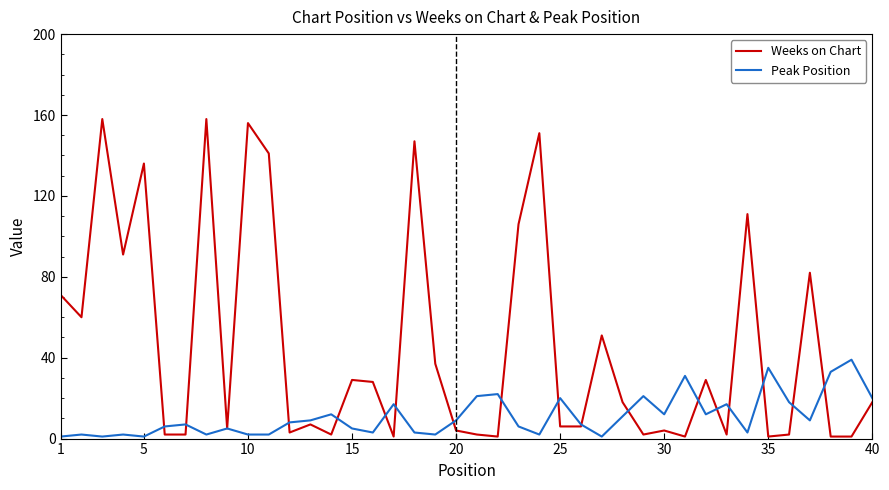

Which series has the widest spread of values?

Weeks on Chart